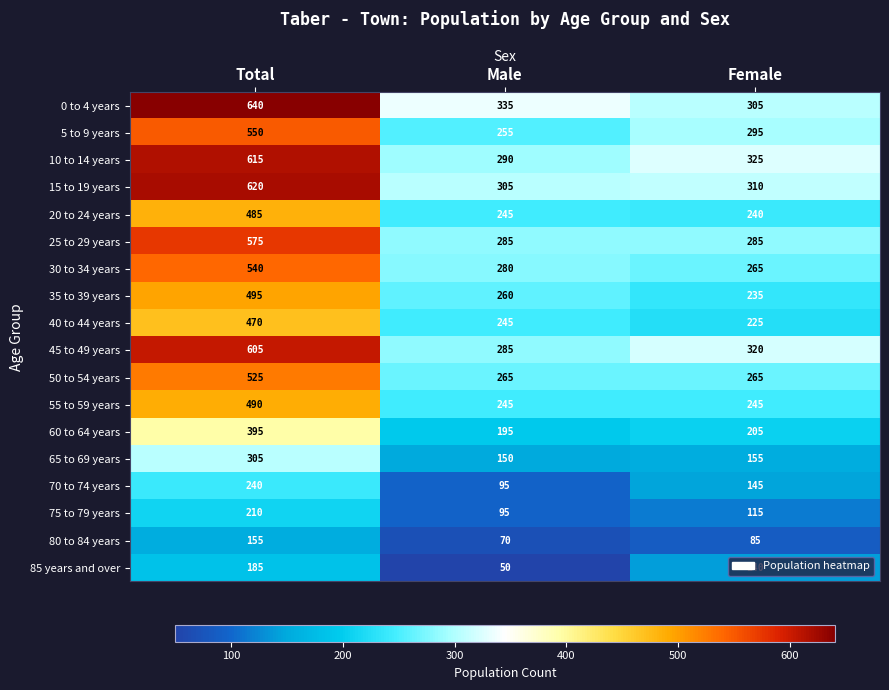

True or false: 45 to 49 years has a value of 532 at Female.

False